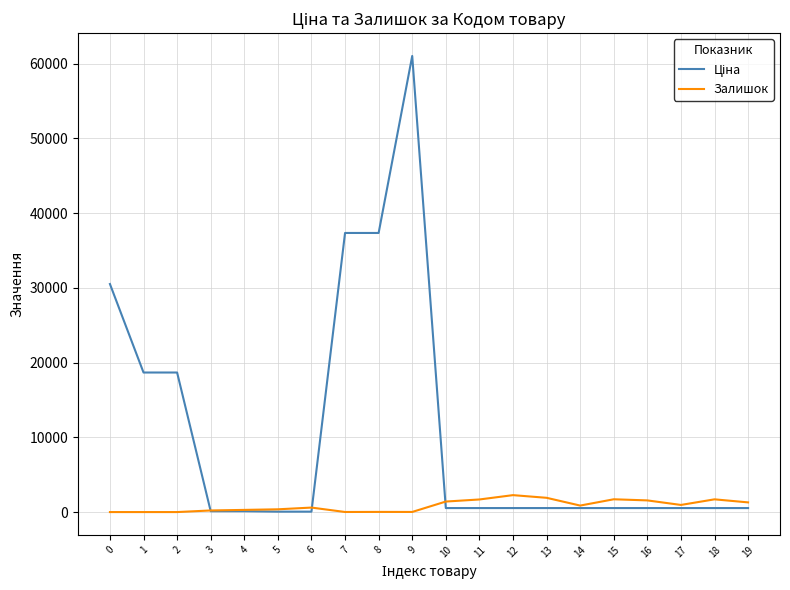

At which category is the sum across all series the highest?

9